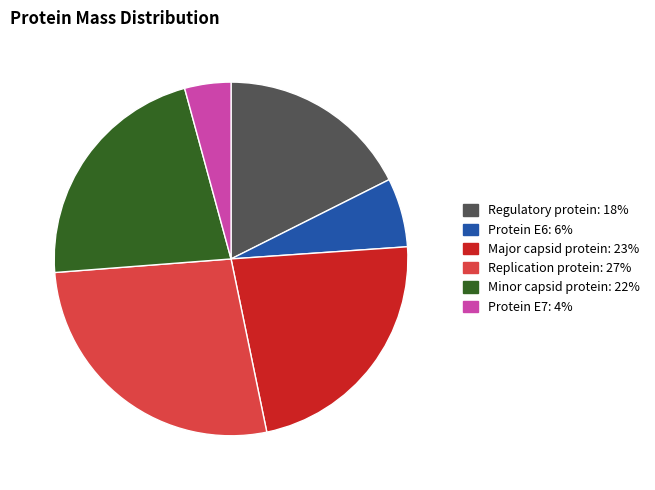

Is it true that Regulatory protein is 18% of the pie?

True